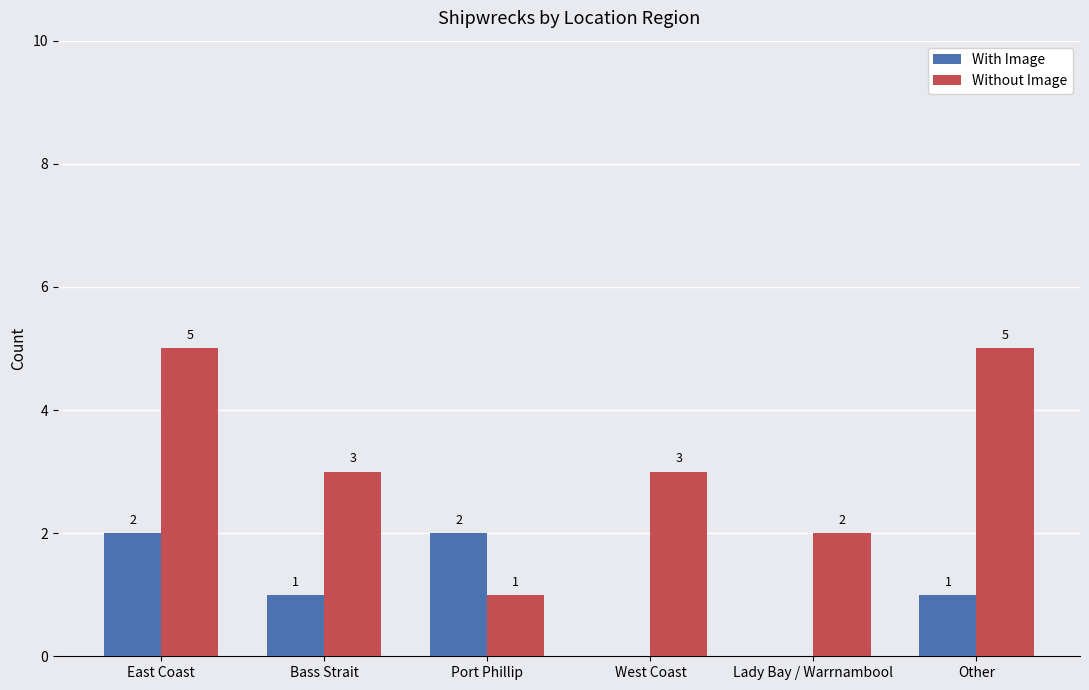

Reading left to right, transcribe all the data shown in this chart.

With Image: East Coast=2	Bass Strait=1	Port Phillip=2	West Coast=0	Lady Bay / Warrnambool=0	Other=1
Without Image: East Coast=5	Bass Strait=3	Port Phillip=1	West Coast=3	Lady Bay / Warrnambool=2	Other=5